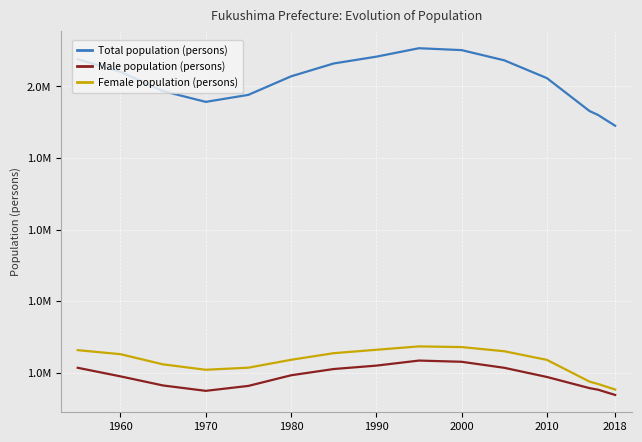

True or false: Female population (persons) and Male population (persons) intersect in this chart.

False